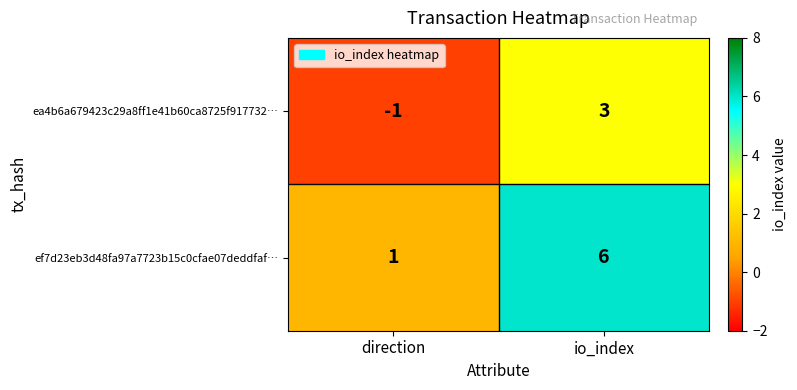

The ef7d23eb3d48fa97a7723b15c0cfae07deddfaf… series shows 6 at io_index. True or false?

True